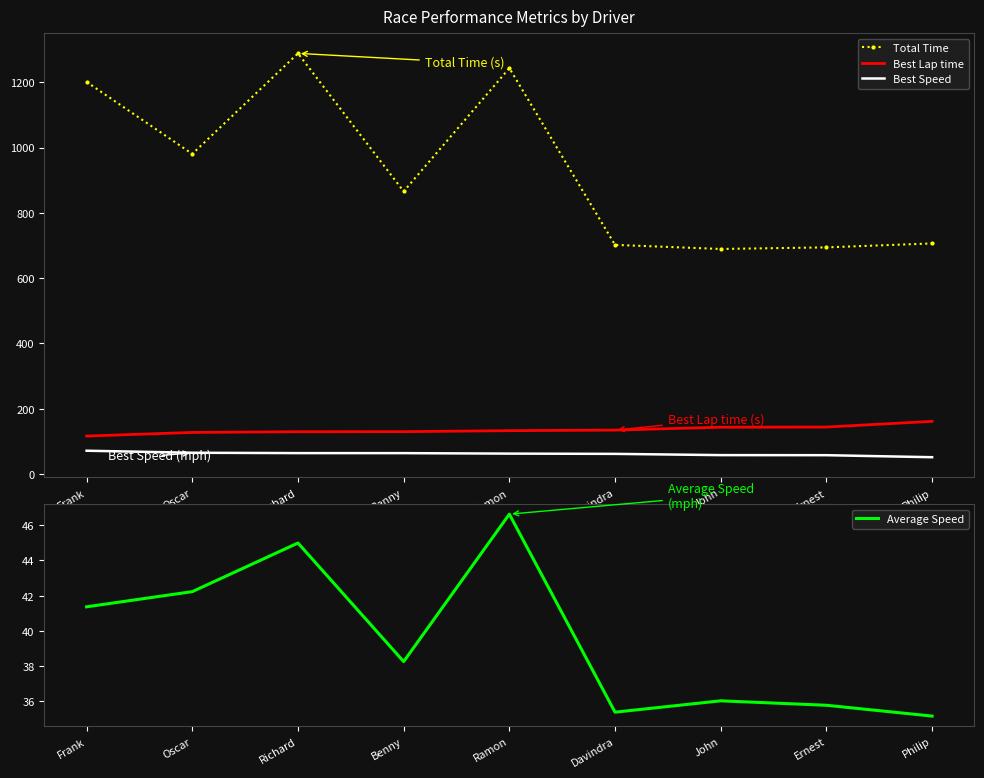

What is the spread (max minus min) of values at Ernest?

658.4